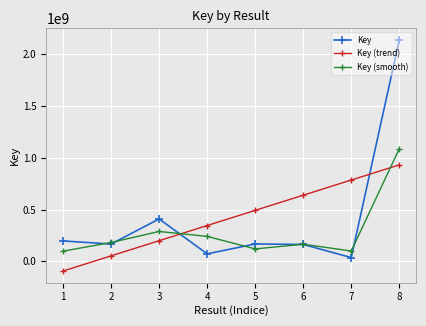

Rank the series by their maximum value, from highest to lowest.

Key, Key (smooth), Key (trend)